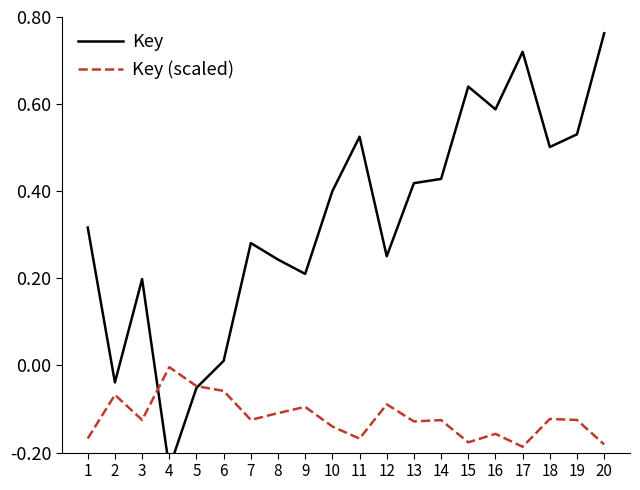

Which series has the widest spread of values?

Key